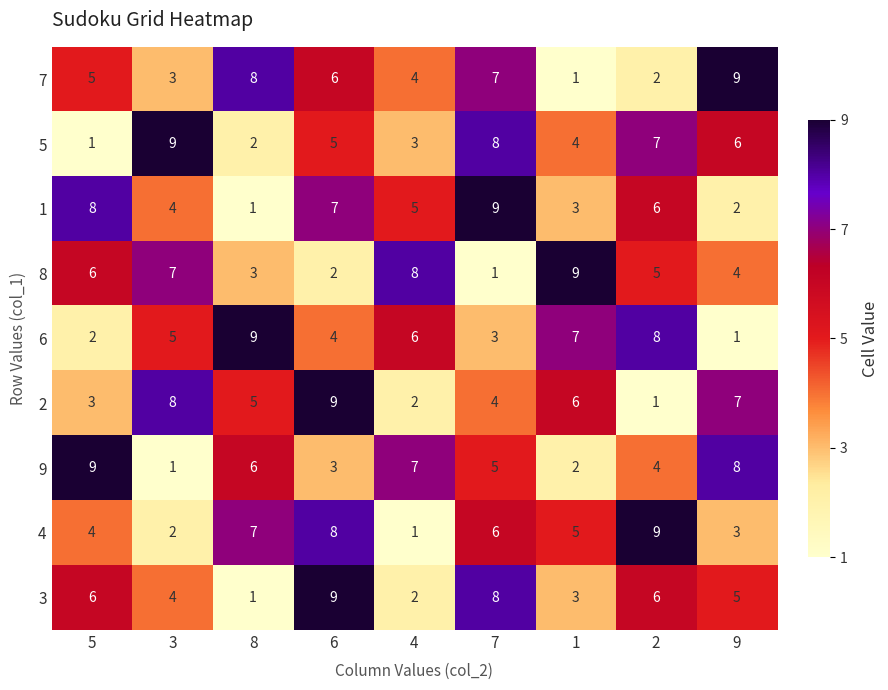

What is the total value across all series at 2?

48